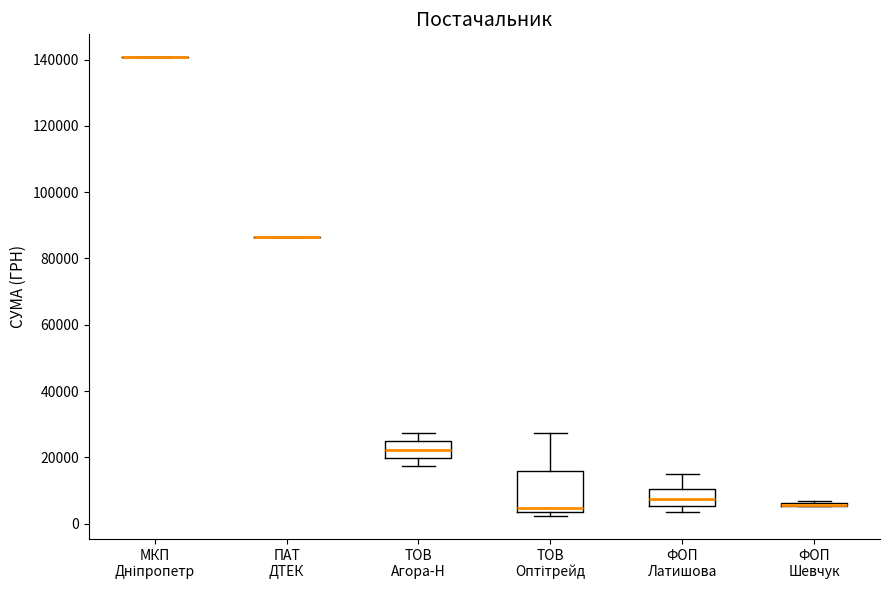

Reading left to right, read every box against the y-axis: the position of its median line, the range the box covers, and the ends of its whiskers. The values are not printed on the chart, so give them approximately, as read against the axis.

МКП Дніпропетр: box collapsed to a line at 140000, whiskers 140000 to 140000
ПАТ ДТЕК: box collapsed to a line at 86000, whiskers 86000 to 86000
ТОВ Агора-Н: median 22000, box 20000 to 24000, whiskers 18000 to 28000
ТОВ Оптітрейд: median 4000 (just above the box's lower edge), box 4000 to 16000, whiskers 2000 to 28000
ФОП Латишова: median 8000, box 6000 to 10000, whiskers 4000 to 16000
ФОП Шевчук: box collapsed to a line at 6000, whiskers 6000 to 6000